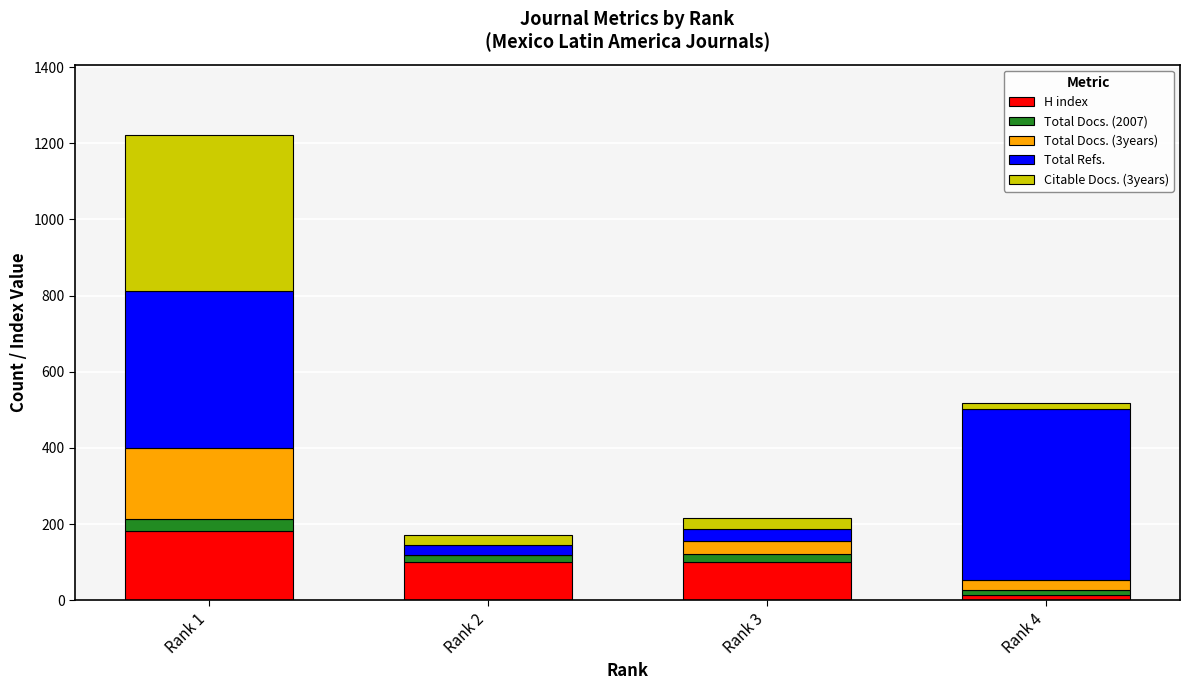

What is the sum of all H index values?

397